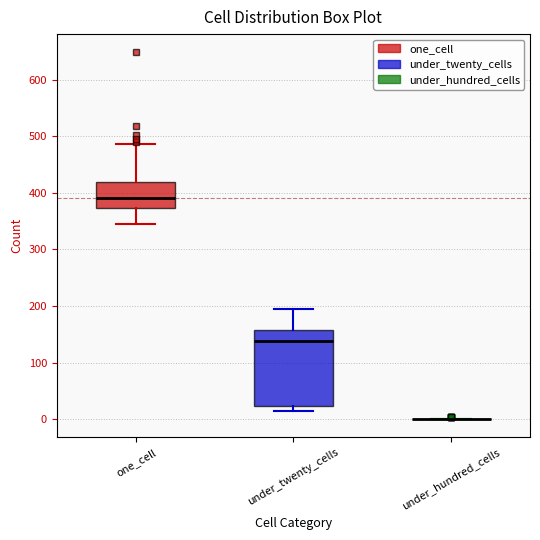

Reading left to right, read every box against the y-axis: the position of its median line, the range the box covers, and the ends of its whiskers. The values are not printed on the chart, so give them approximately, as read against the axis.

one_cell: median 390, box 370 to 420, whiskers 340 to 490
under_twenty_cells: median 140, box 20 to 160, whiskers 20 (just below the box's lower edge) to 200
under_hundred_cells: box collapsed to a line at 0, whiskers 0 to 0